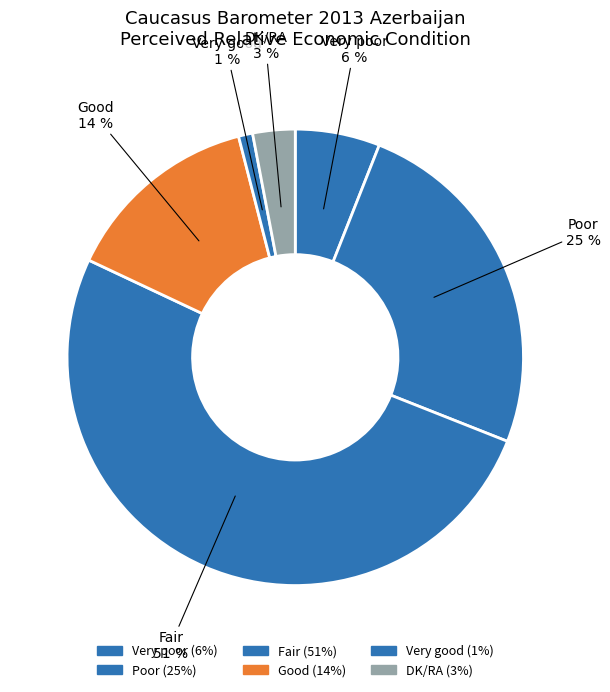

How many segments does this pie chart have?

6